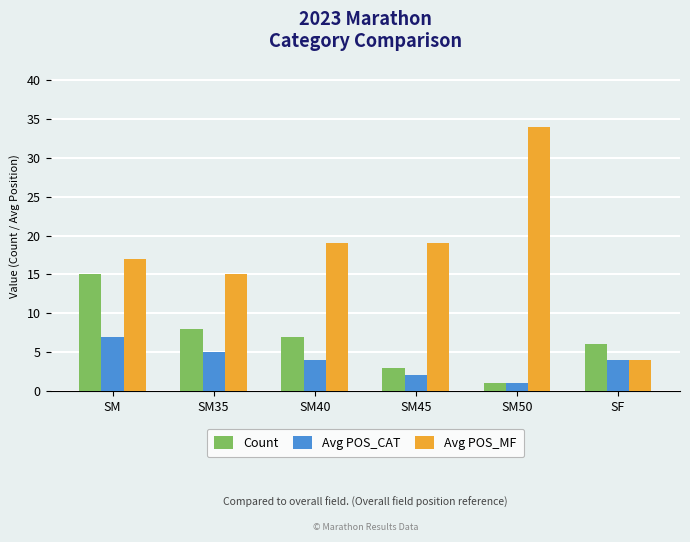

What is the approximate value of Count at SM40, to the nearest 5?

5